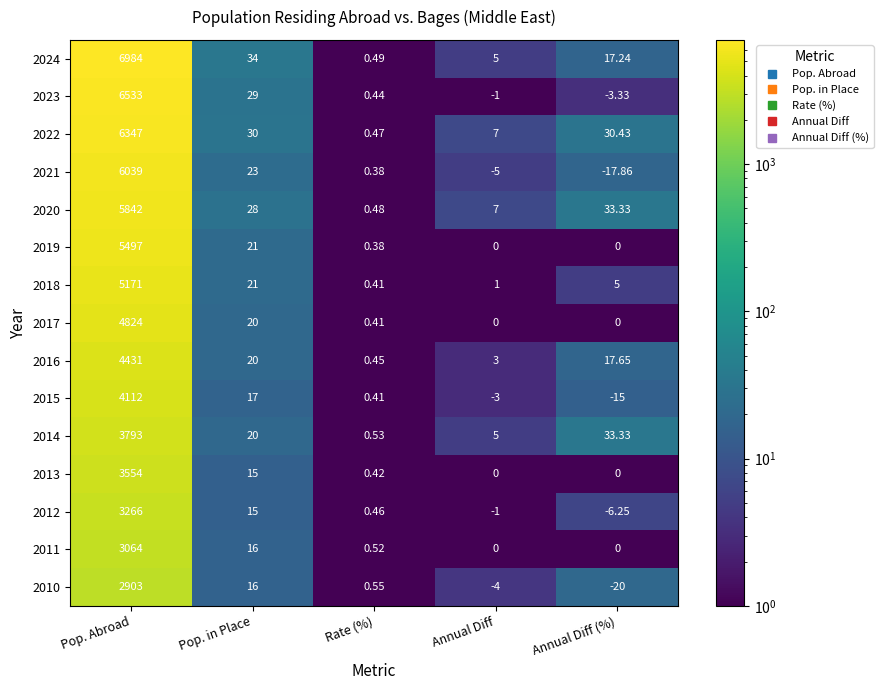

At which category is the sum across all series the highest?

Pop. Abroad